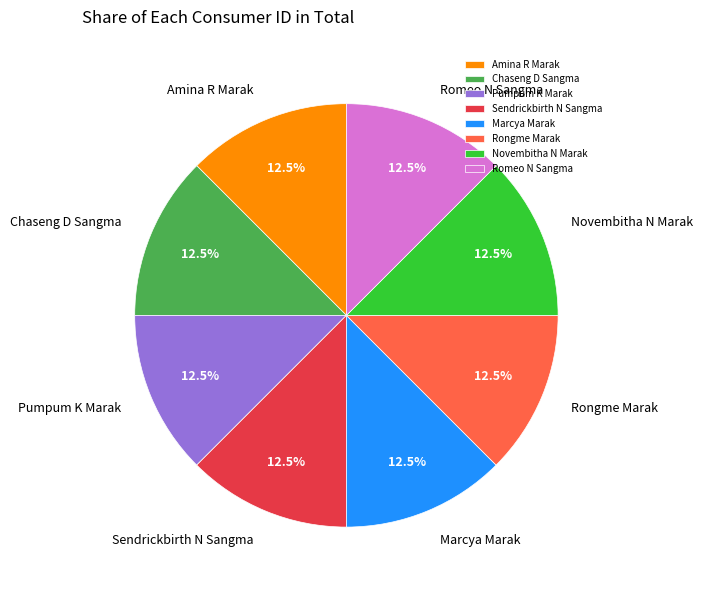

What is the ratio of the value at Marcya Marak to the value at Romeo N Sangma?

1.0